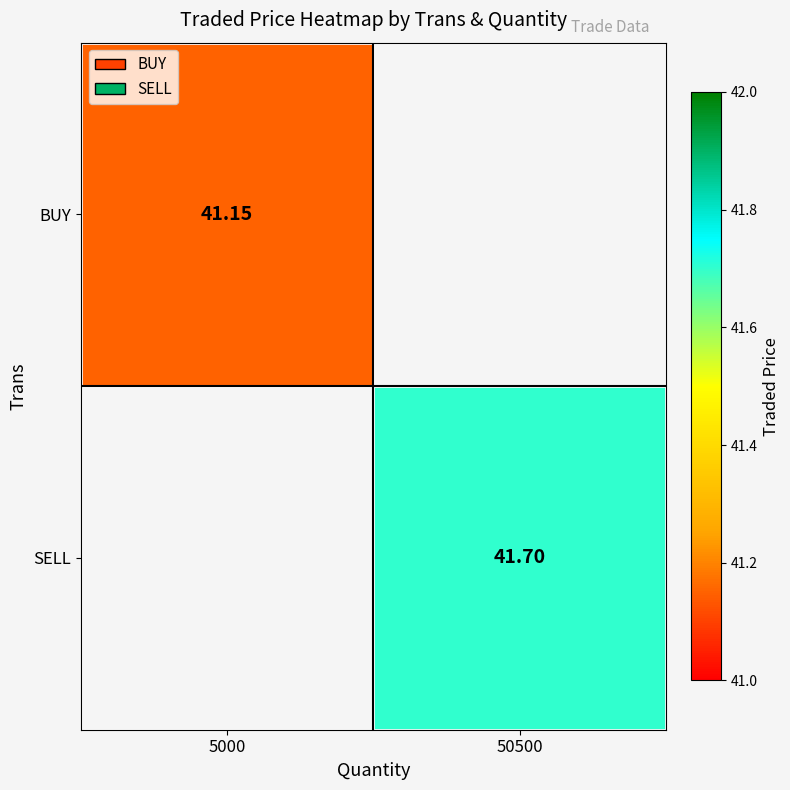

How many categories are shown in the chart?

2